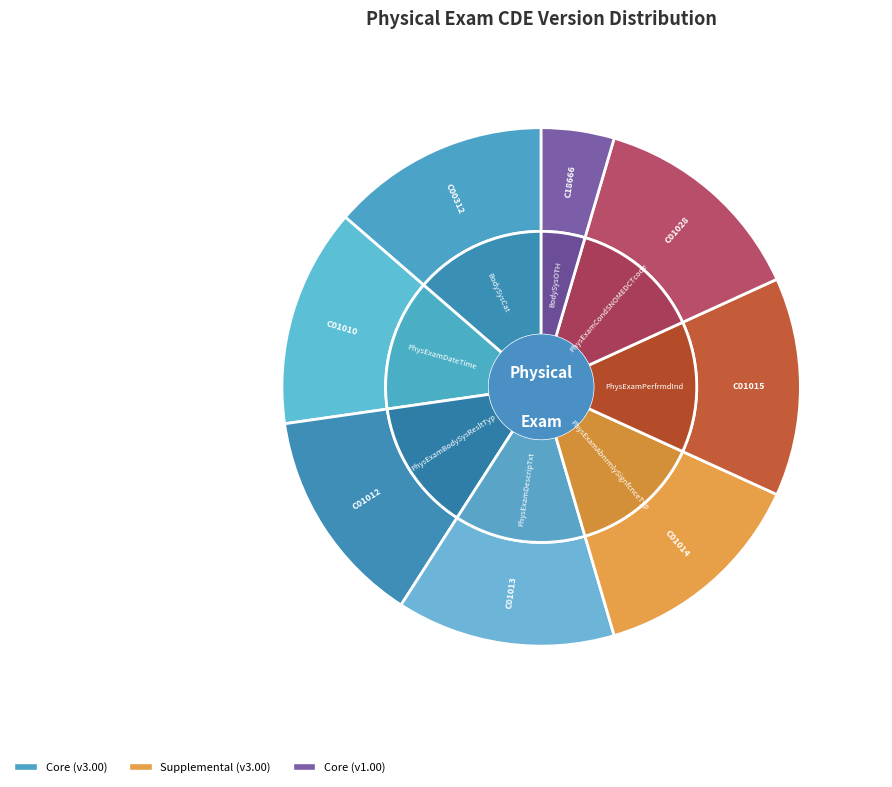

To the nearest percent, what is the combined percentage of C18666 and C01010?

18%